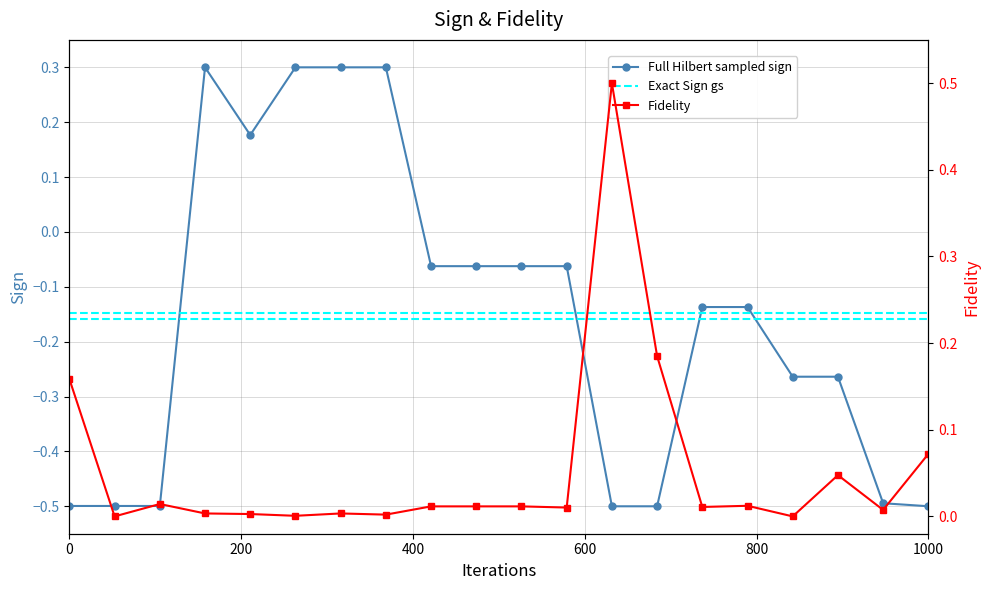

The value of Full Hilbert sampled sign at 0 is -0.5. True or false?

True